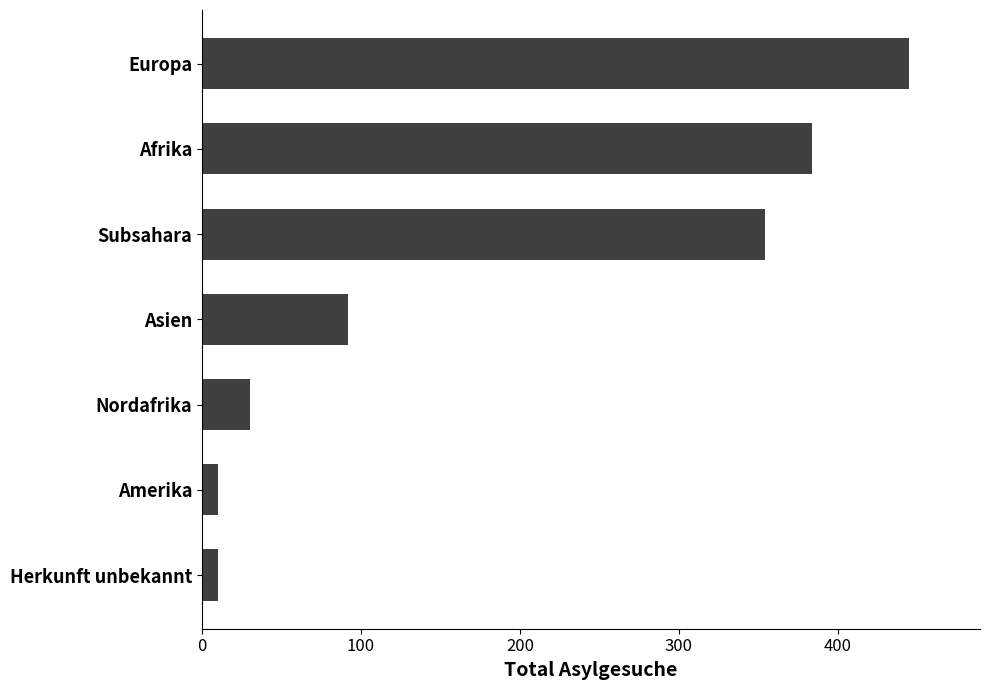

Approximately how many times larger is the value at Subsahara compared to Afrika?

0.9